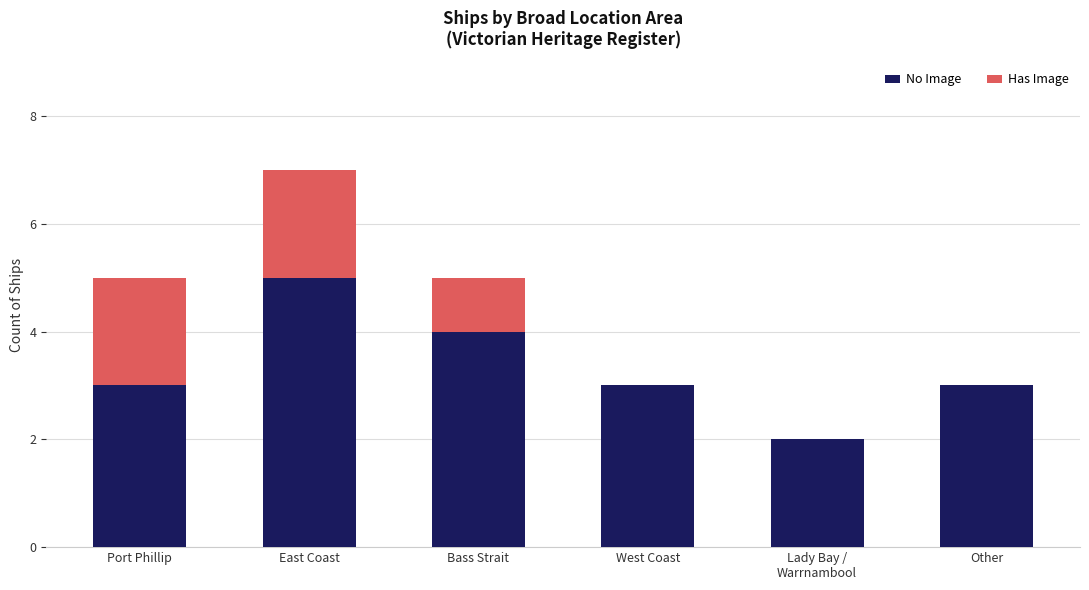

What is the total value across all series at West Coast?

3